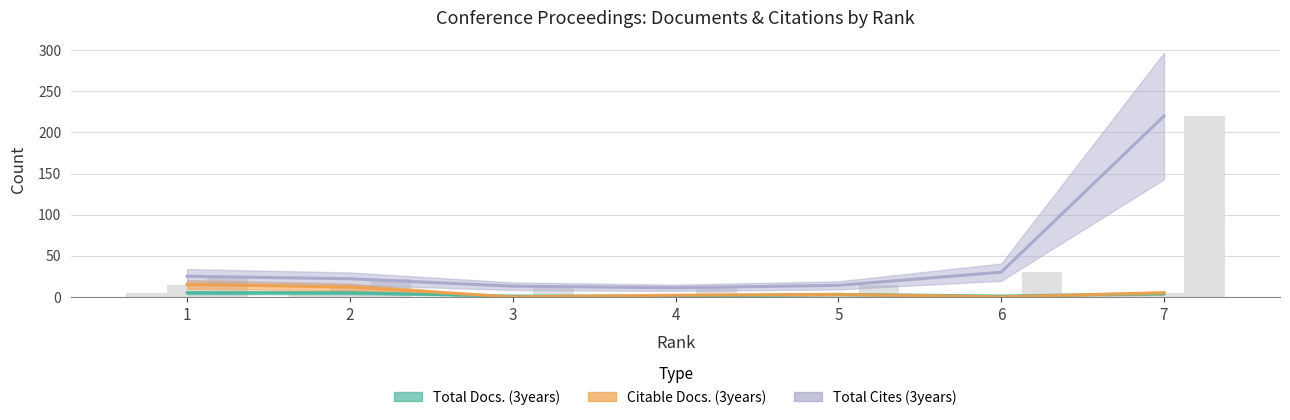

The Total Cites (3years) series shows 373 at 7. True or false?

False